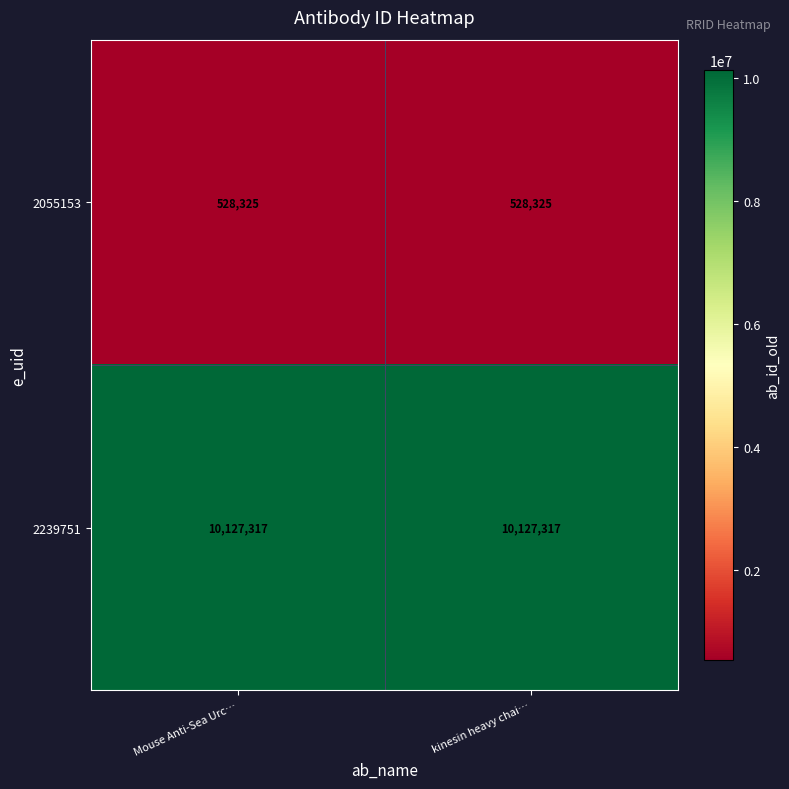

At how many categories does at least one series exceed 7670369?

2